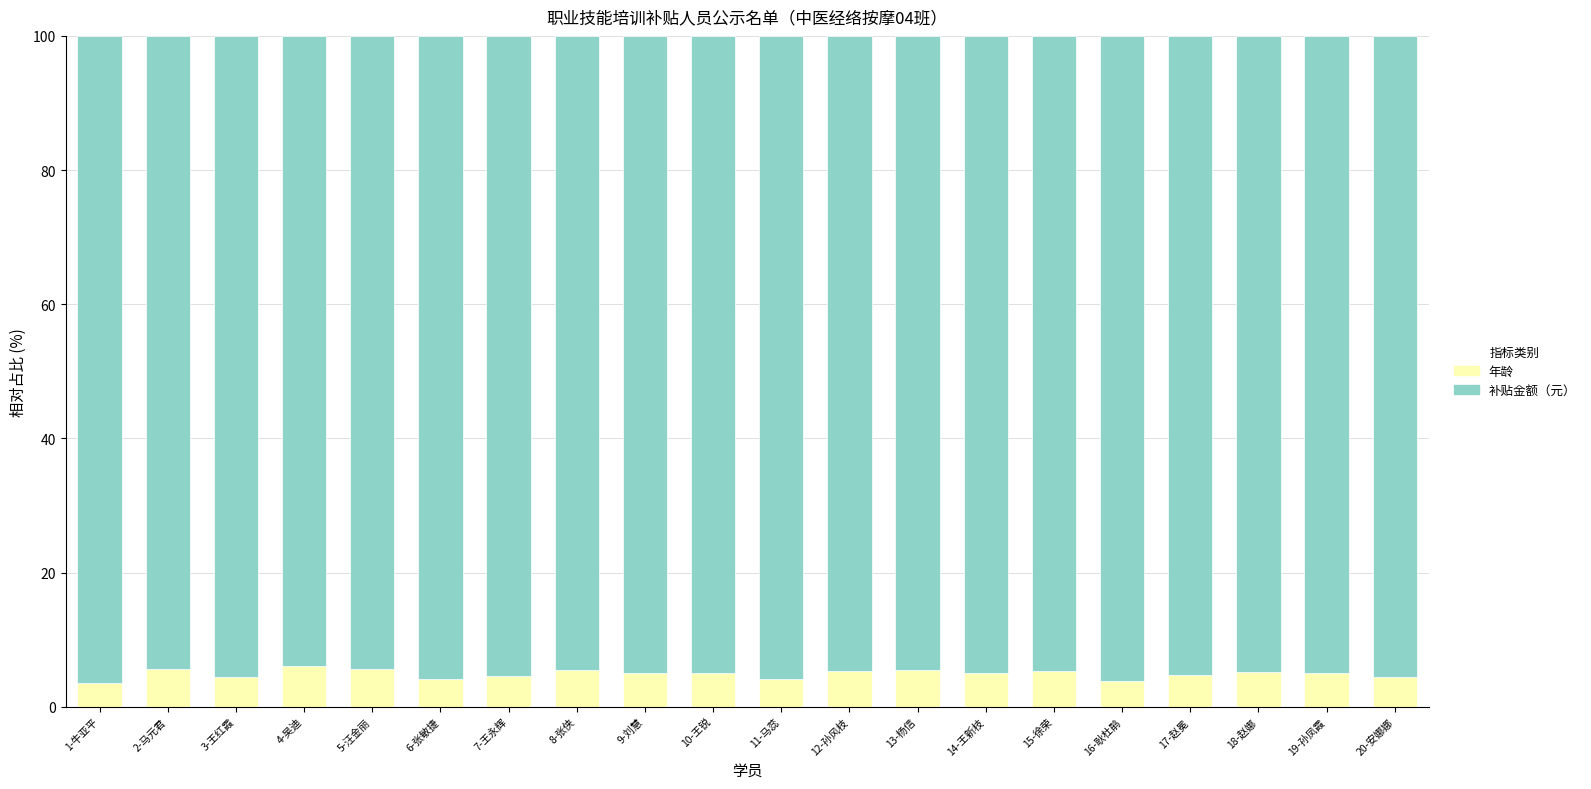

What is the difference between the maximum and minimum values in the 年龄 series?

2.6